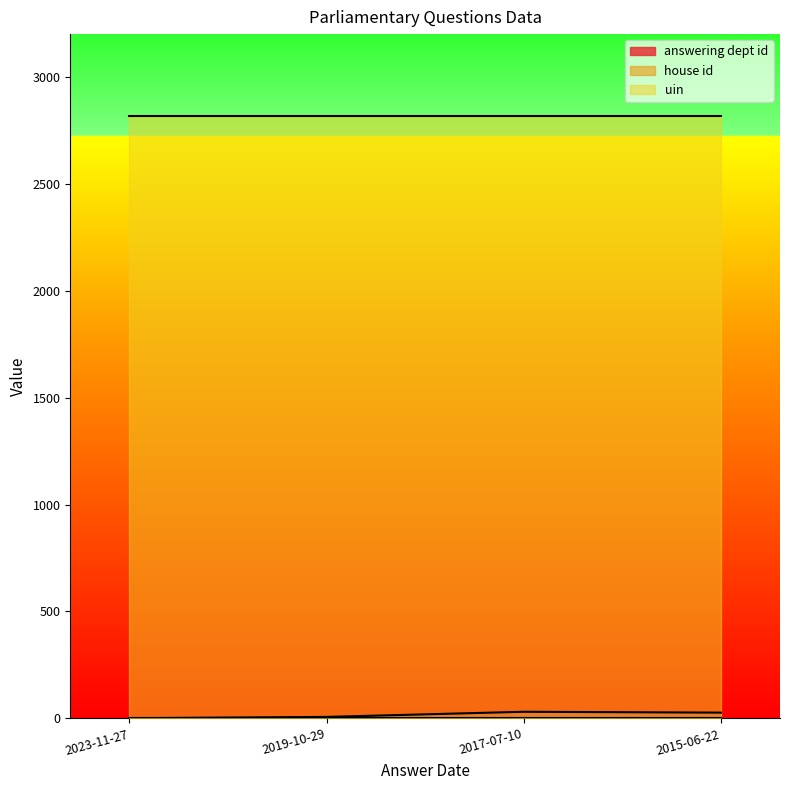

How many lines are shown in the chart?

3